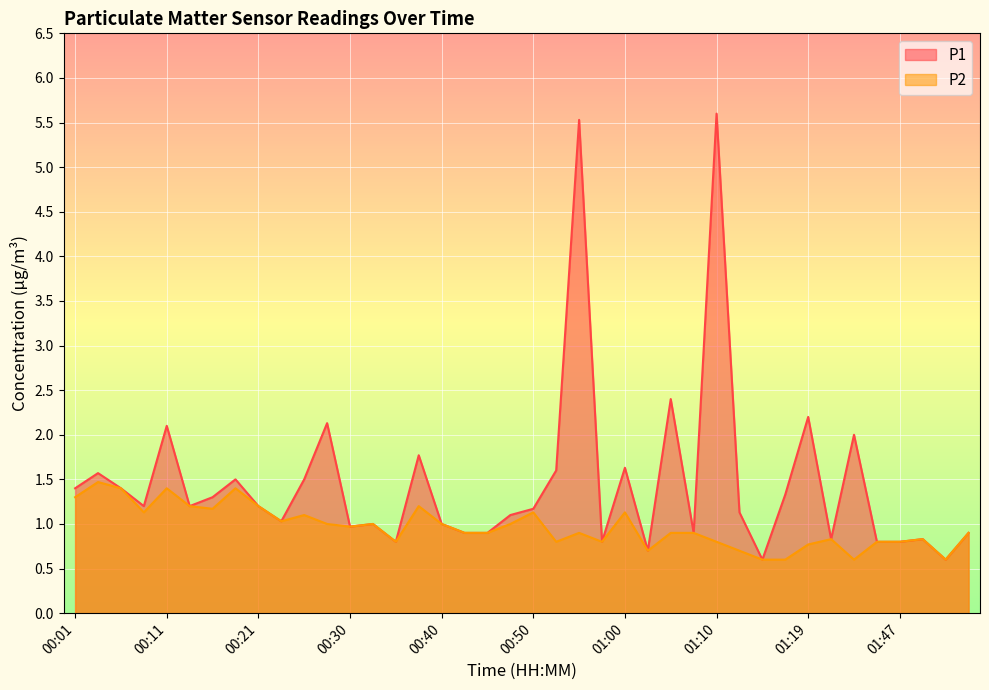

At which label is P1 closest to 3?

01:05